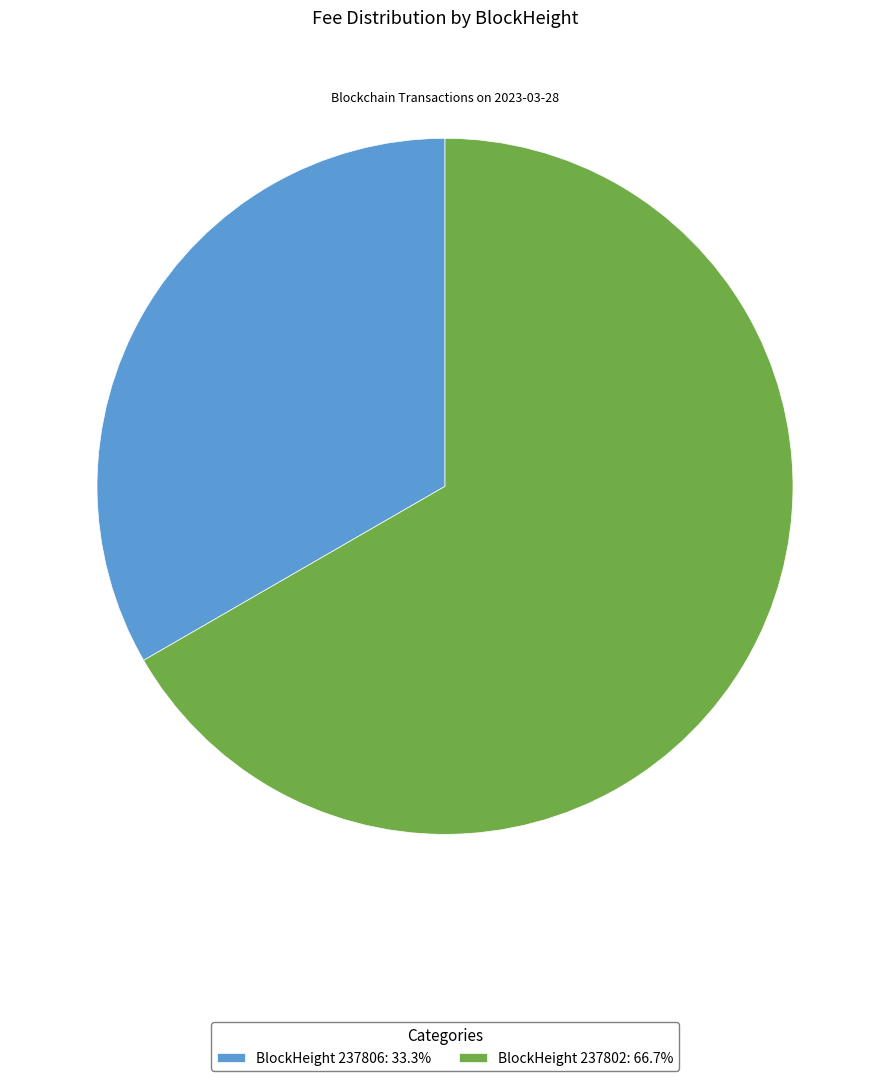

Approximately how many times larger is the value at BlockHeight 237806: 33.3% compared to BlockHeight 237802: 66.7%?

0.5